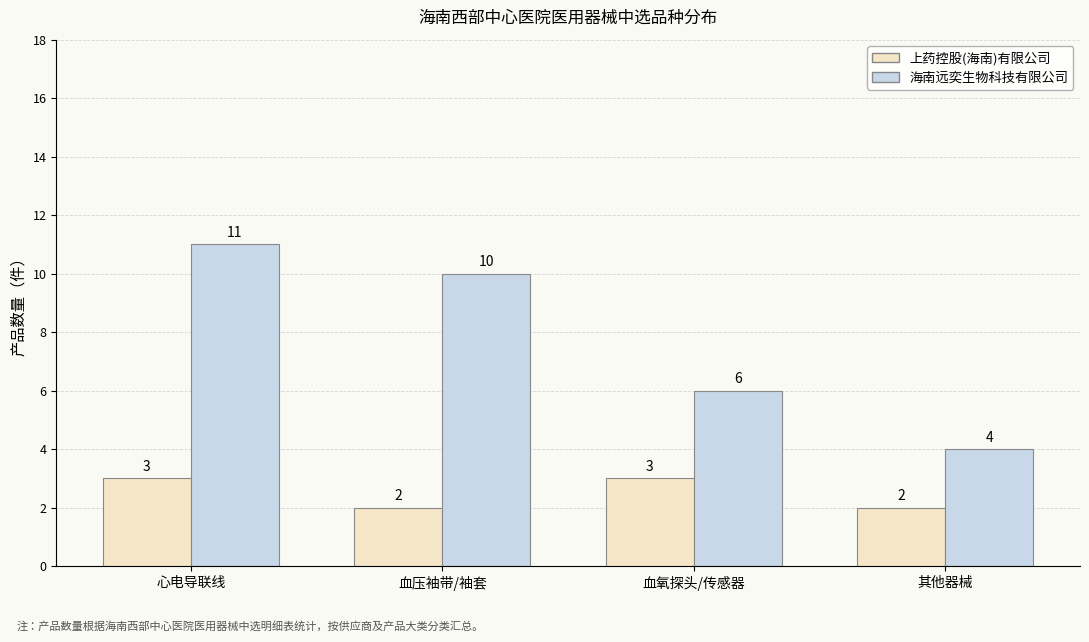

What are all the series names shown in the legend?

上药控股(海南)有限公司, 海南远奕生物科技有限公司